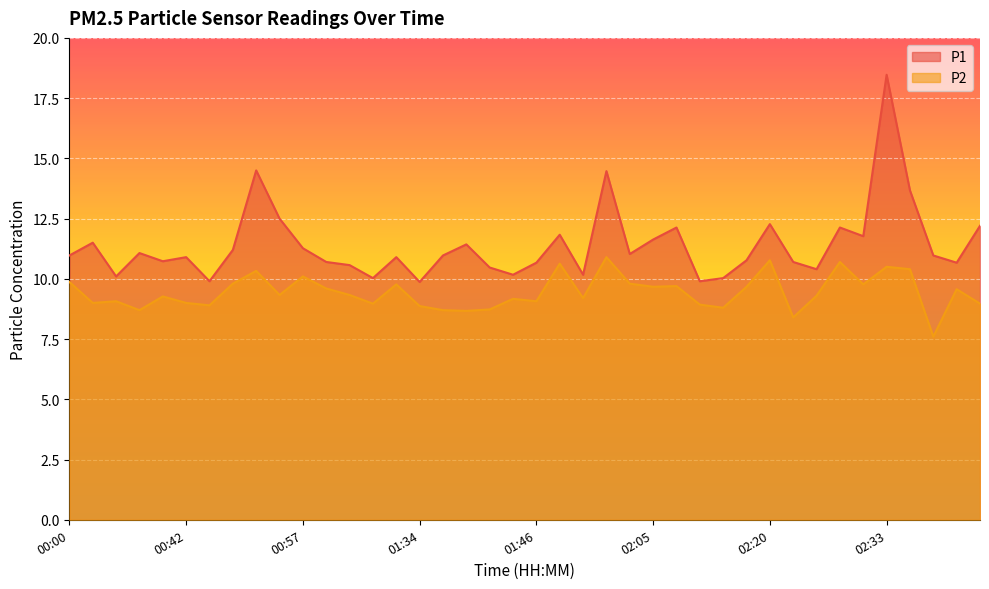

List the series in order of their overall mean, highest first.

P1, P2